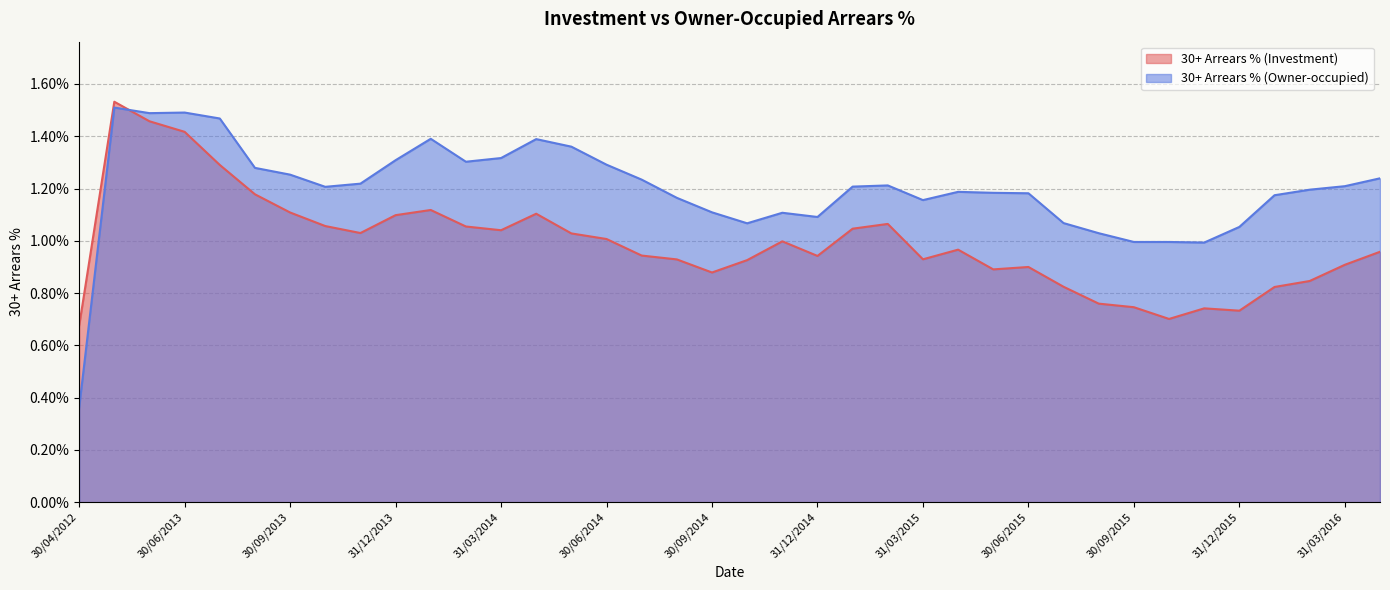

List the series in order of their overall mean, highest first.

30+ Arrears % (Owner-occupied), 30+ Arrears % (Investment)